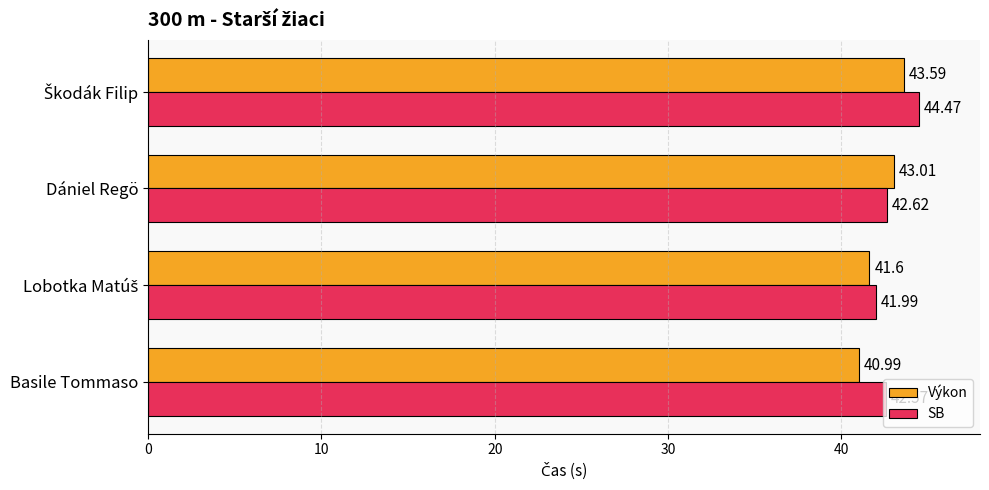

Rank the series at Basile Tommaso from lowest to highest value.

Výkon, SB